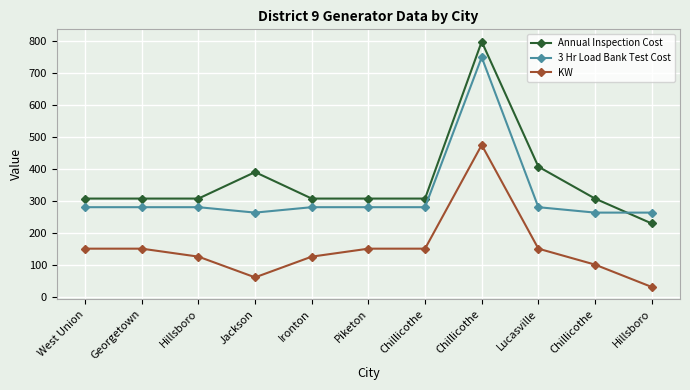

Reading left to right, extract all data points from this chart.

Annual Inspection Cost: 307	307	307	390	307	307	307	799	407	307	229
3 Hr Load Bank Test Cost: 280	280	280	263	280	280	280	750	280	263	263
KW: 150	150	125	60	125	150	150	475	150	100	30